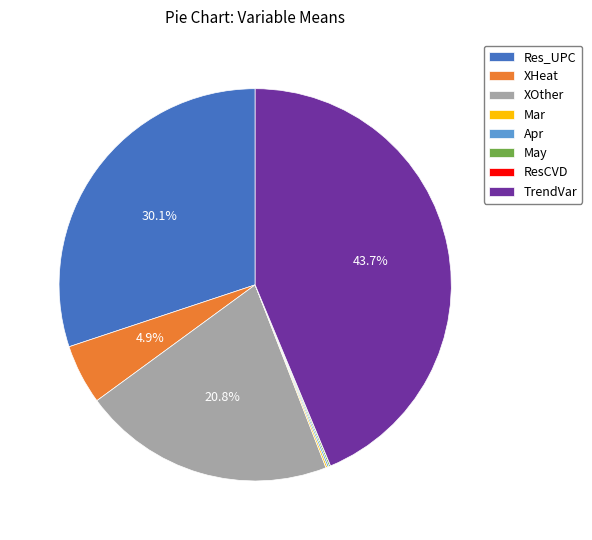

Is there any slice that represents more than half of the pie?

No